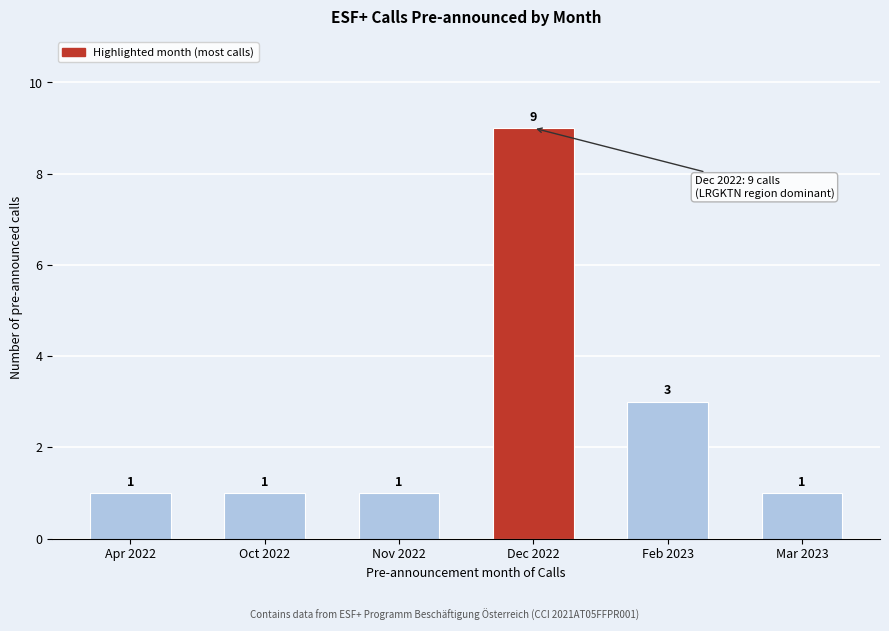

Reading left to right, list all the values displayed in this chart.

Apr 2022=1	Oct 2022=1	Nov 2022=1	Dec 2022=9	Feb 2023=3	Mar 2023=1